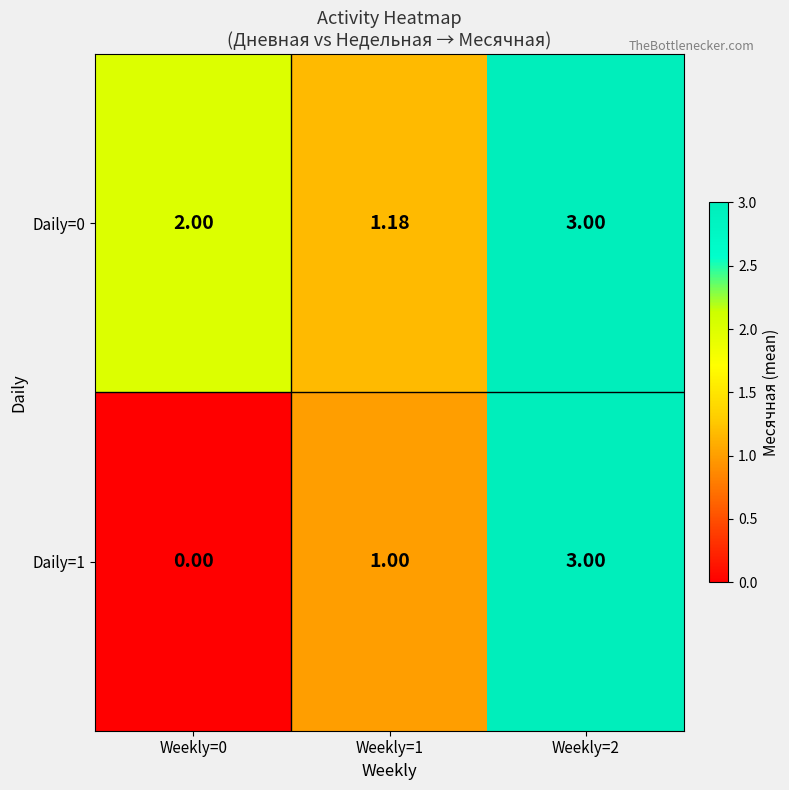

Which series has the largest total across all categories?

Daily=0